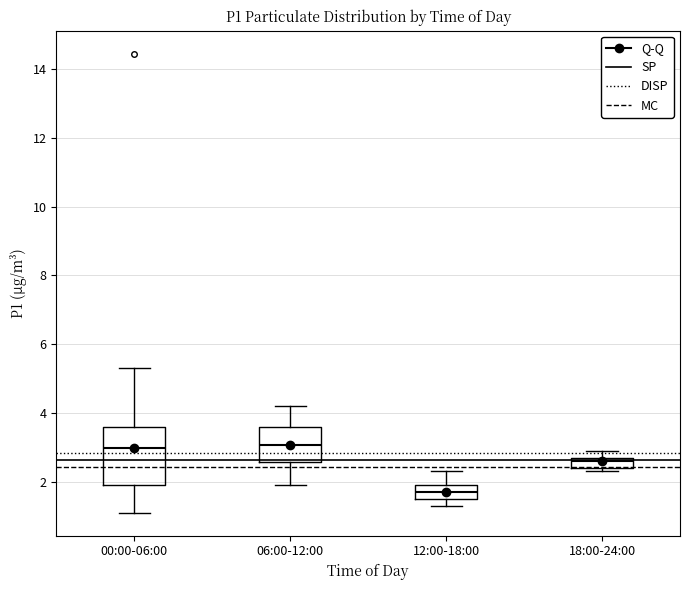

Which box has the lowest median line?

12:00-18:00